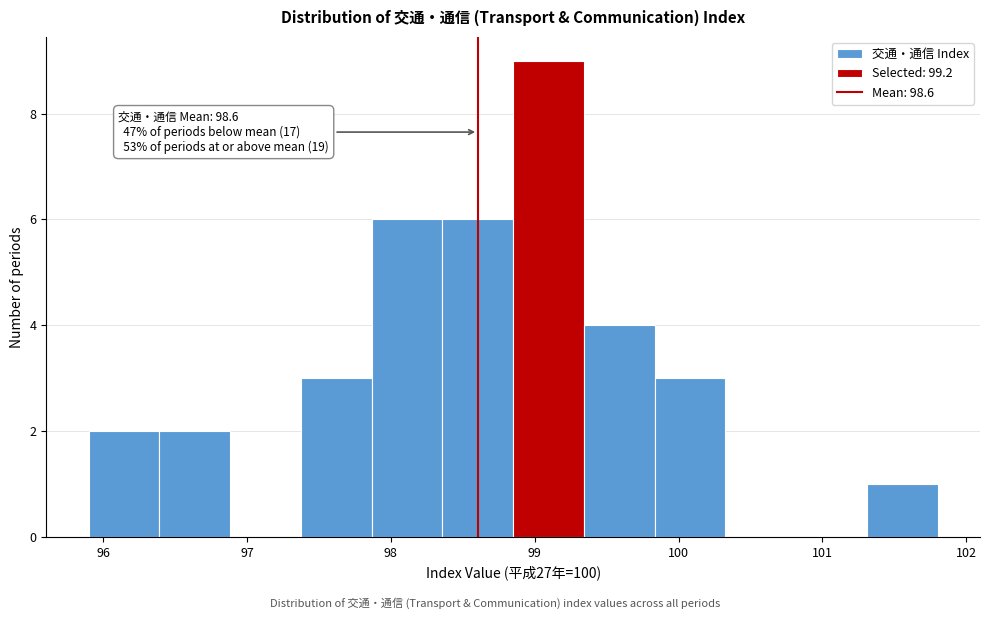

Which range on the x-axis has the tallest bar?

98.9 to 99.3